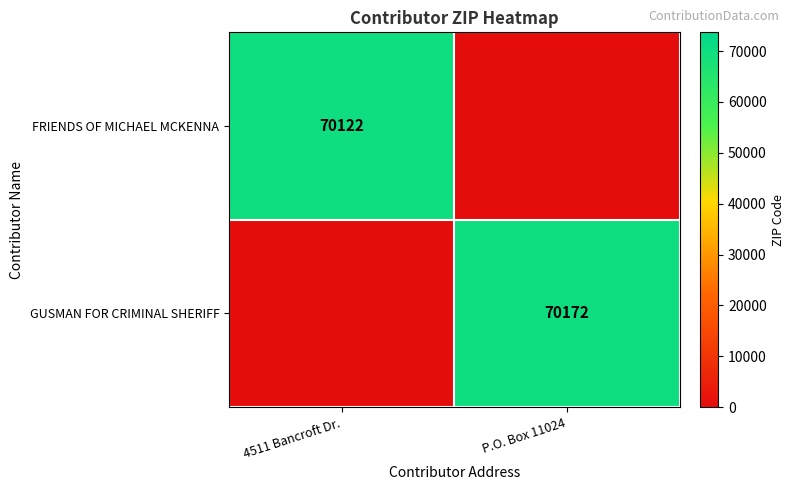

Is it true that FRIENDS OF MICHAEL MCKENNA equals 36727 at 4511 Bancroft Dr.?

False